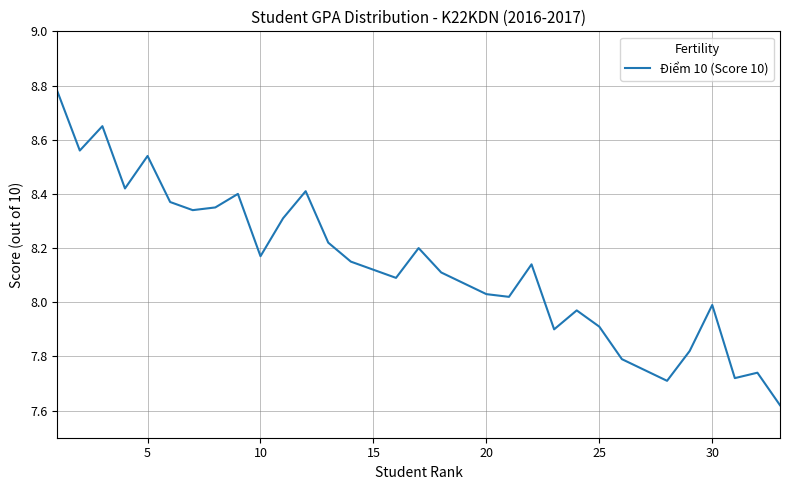

What is the difference between the maximum and minimum values?

1.2